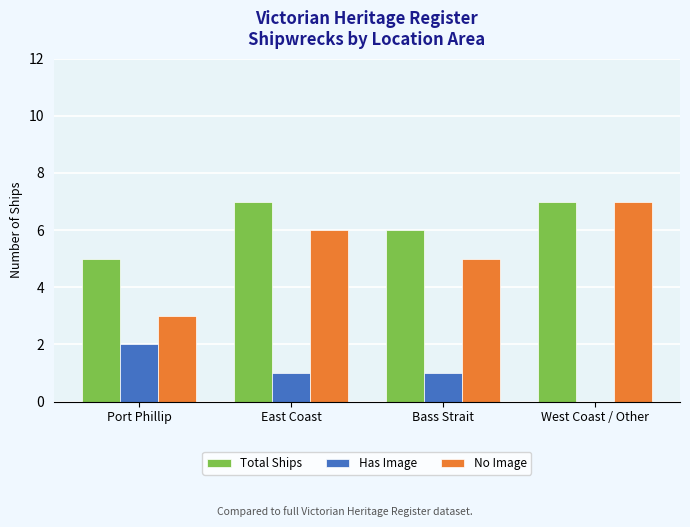

Which series has the largest total across all categories?

Total Ships